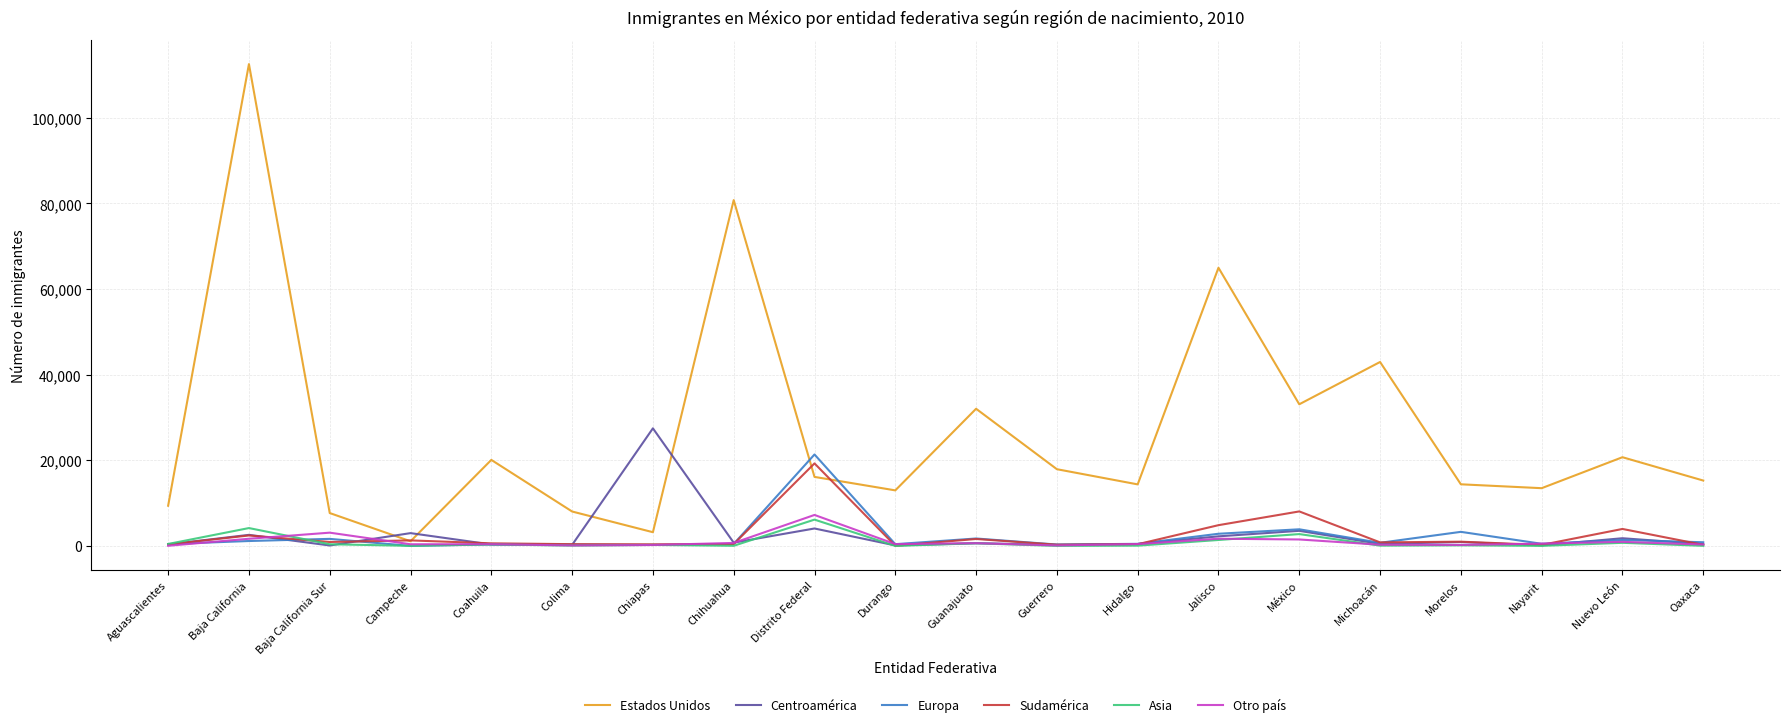

Is it true that Europa equals 488 at Hidalgo?

True